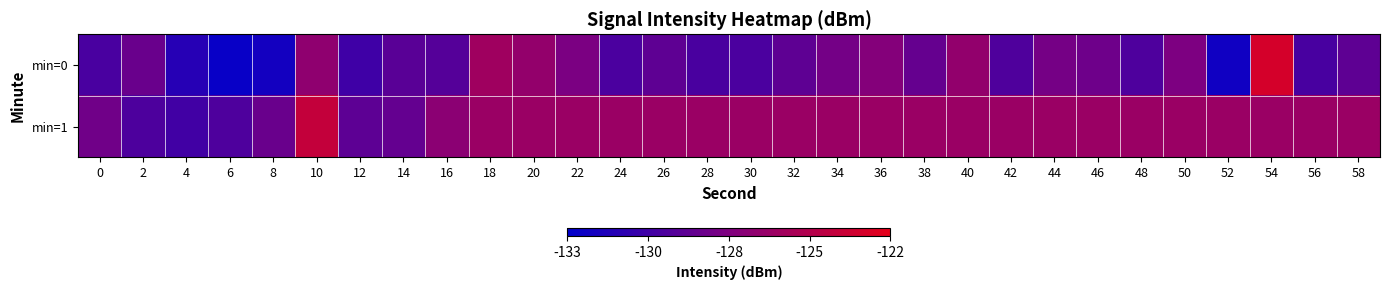

What is the total value across all series at 52?

-258.3